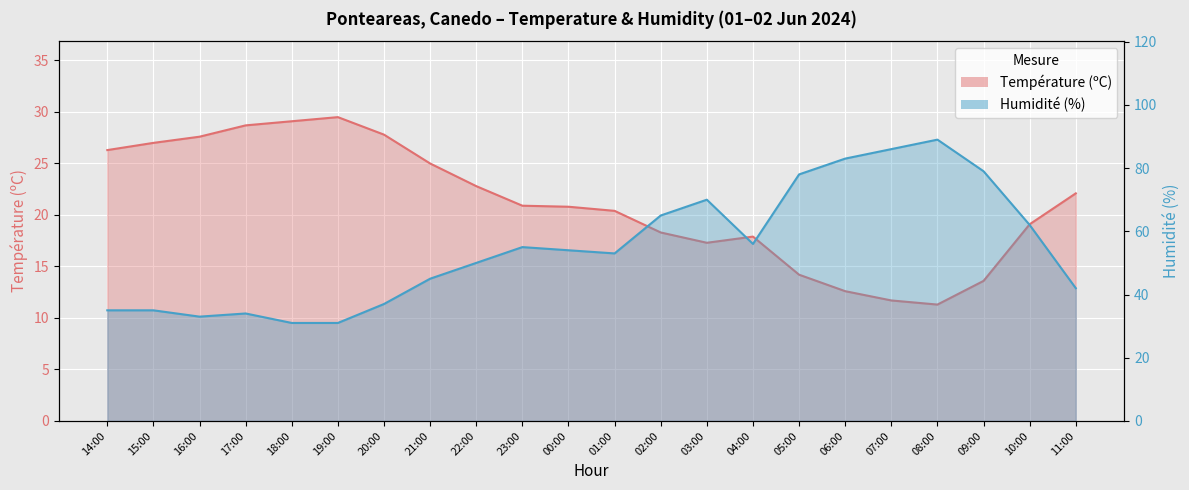

How many values in the Température (ºC) series exceed 20?

13